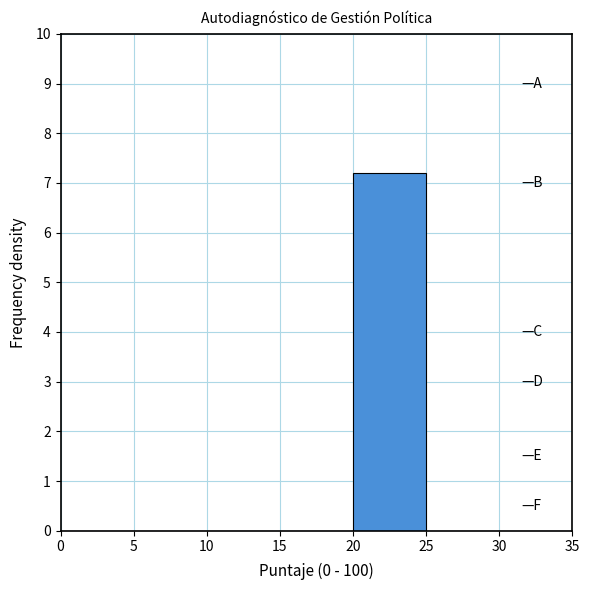

Reading left to right, list every bar in this chart as the range it spans on the x-axis followed by its height. The values are not printed on the chart, so give them approximately, as read against the axis.

0 to 5: 0
5 to 10: 0
10 to 15: 0
15 to 20: 0
20 to 25: 7.2
25 to 30: 0
30 to 35: 0